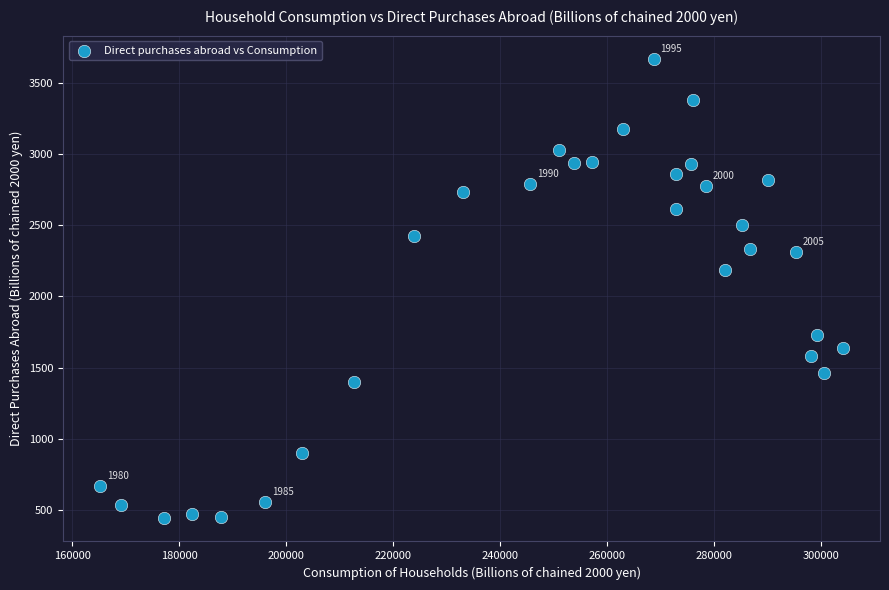

What is the range of Y values (max minus min)?

3230.7